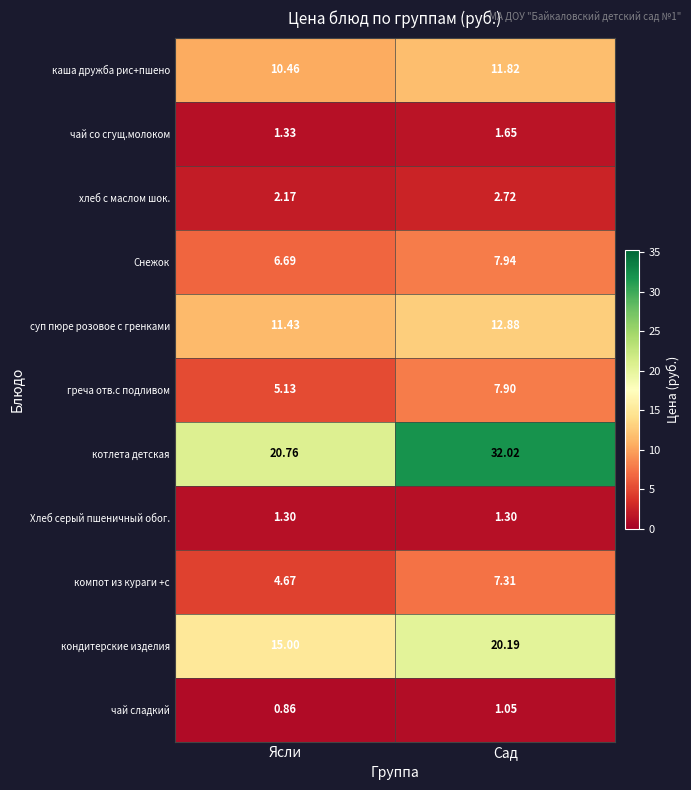

How many categories are shown in the chart?

2